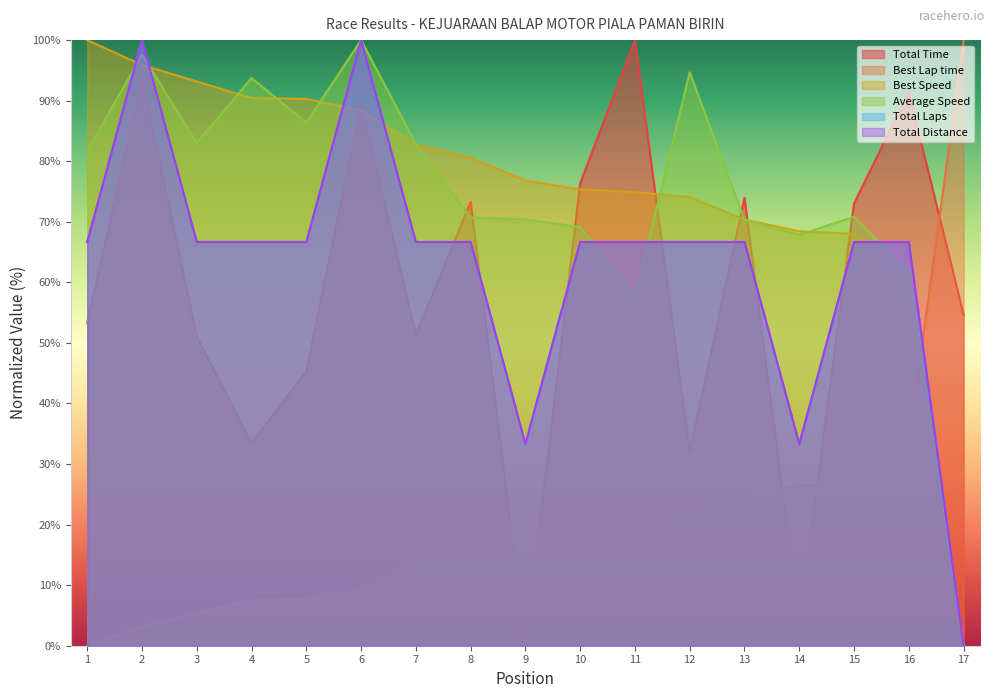

Reading right to left, list all the values displayed in this chart.

Total Time: 54.7	91.4	73.0	4.1	74.0	31.9	100.0	76.3	0.0	73.3	51.4	89.3	45.3	33.4	51.0	93.6	53.3
Best Lap time: 100.0	33.7	26.8	26.5	24.7	21.4	20.7	20.3	19.0	15.8	14.0	9.3	7.7	7.6	5.4	3.2	0.0
Best Speed: 0.0	60.5	68.0	68.4	70.4	74.1	74.9	75.3	76.8	80.6	82.7	88.4	90.3	90.4	93.2	95.9	100.0
Average Speed: 0.0	61.6	70.9	67.8	70.4	94.7	57.5	69.1	70.4	70.7	82.8	100.0	86.4	93.7	83.0	97.6	81.7
Total Laps: 0.0	66.7	66.7	33.3	66.7	66.7	66.7	66.7	33.3	66.7	66.7	100.0	66.7	66.7	66.7	100.0	66.7
Total Distance: 0.0	66.7	66.7	33.3	66.7	66.7	66.7	66.7	33.3	66.7	66.7	100.0	66.7	66.7	66.7	100.0	66.7